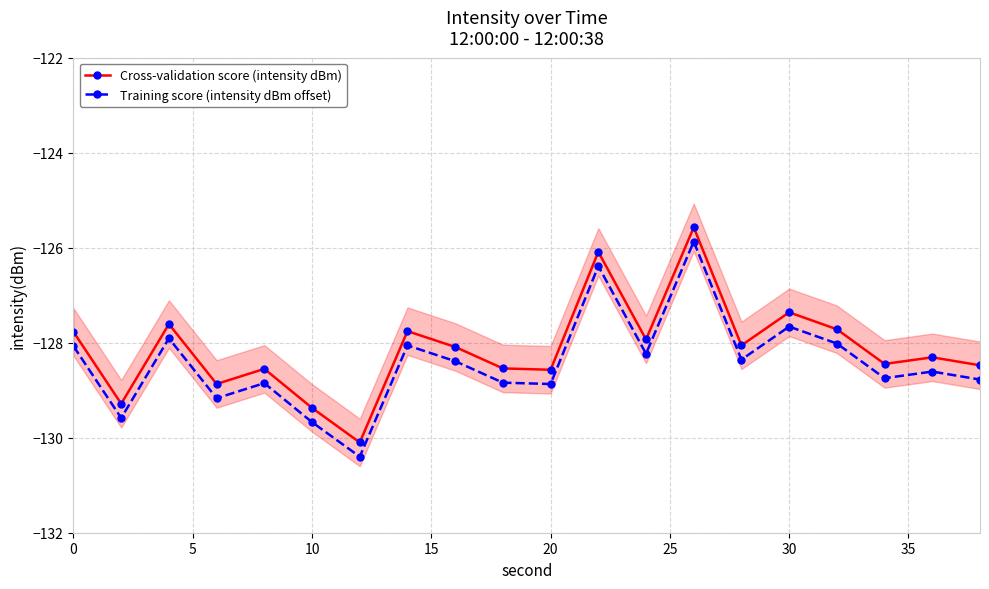

How many lines are shown in the chart?

2